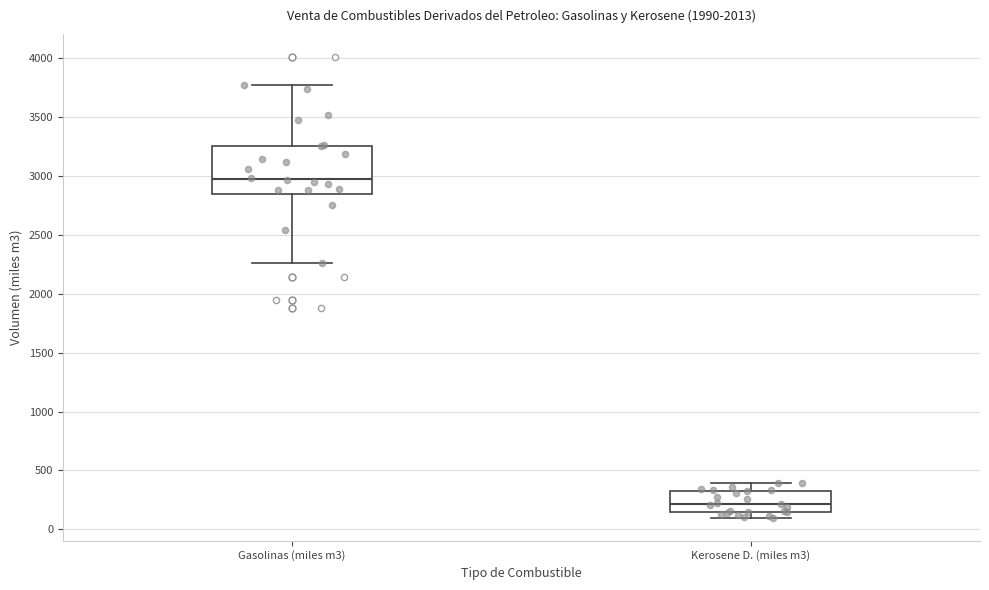

Where is the upper edge of the box for Kerosene D. (miles m3) on the y-axis? The values are not printed on the chart, so give them approximately, as read against the axis.

350